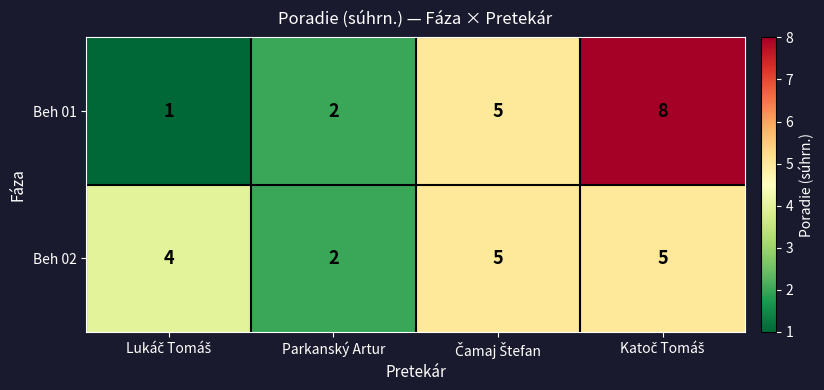

What is the greatest value displayed?

8